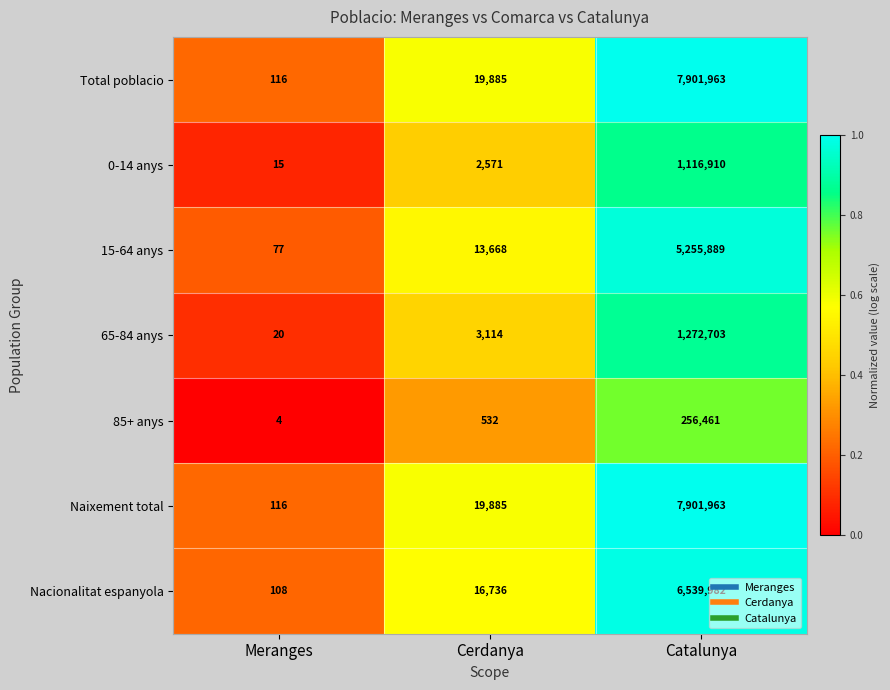

What is the total value across all series at Meranges?

456